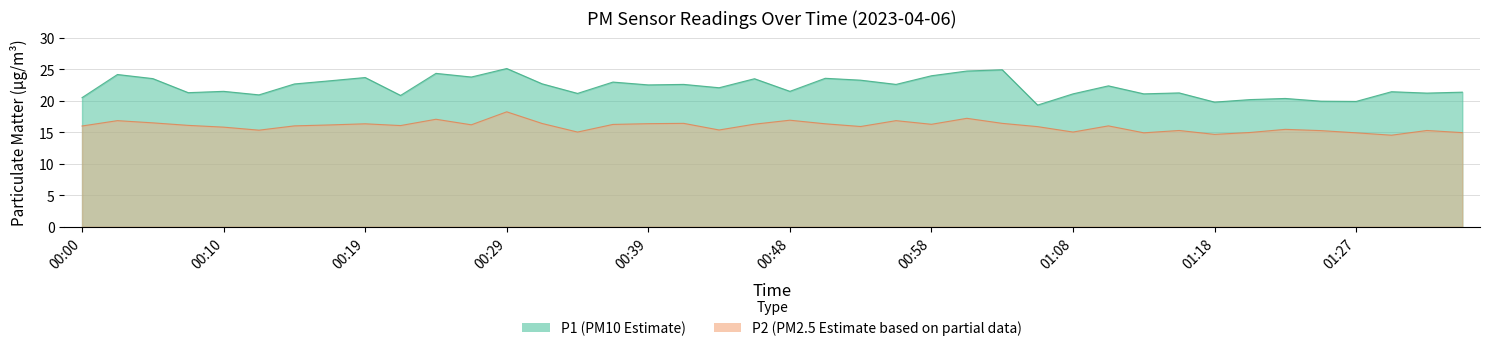

In P1, how many points are higher than both neighbors (excluding endpoints)?

14